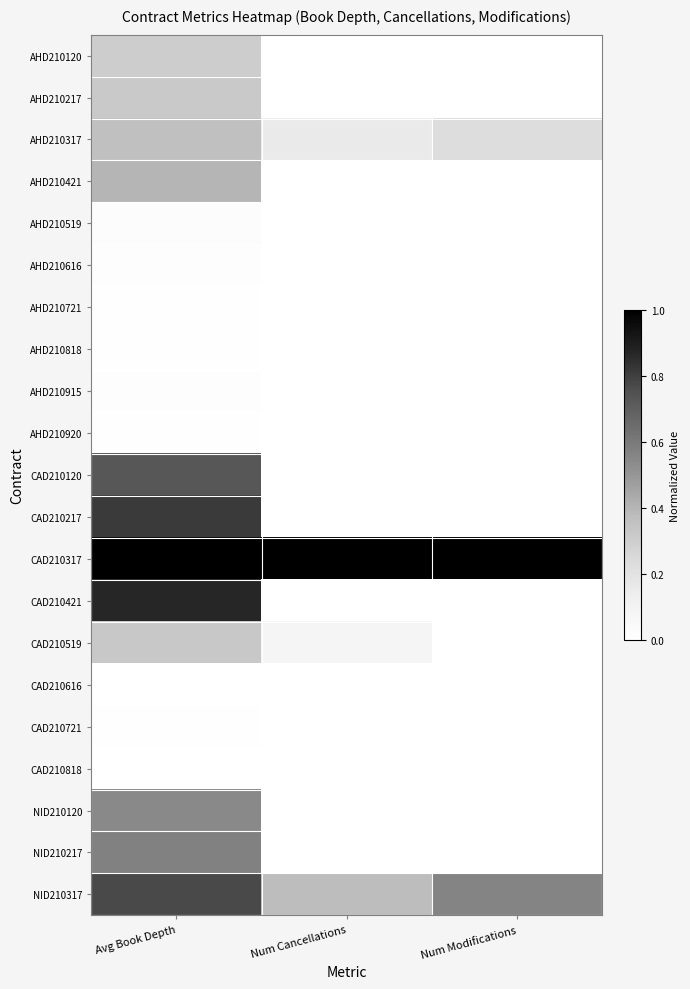

Reading left to right, extract all data points from this chart.

AHD210120: Avg Book Depth=0.3	Num Cancellations=0.0	Num Modifications=0.0
AHD210217: Avg Book Depth=0.3	Num Cancellations=0.0	Num Modifications=0.0
AHD210317: Avg Book Depth=0.4	Num Cancellations=0.2	Num Modifications=0.2
AHD210421: Avg Book Depth=0.4	Num Cancellations=0.0	Num Modifications=0.0
AHD210519: Avg Book Depth=0.0	Num Cancellations=0.0	Num Modifications=0.0
AHD210616: Avg Book Depth=0.0	Num Cancellations=0.0	Num Modifications=0.0
AHD210721: Avg Book Depth=0.0	Num Cancellations=0.0	Num Modifications=0.0
AHD210818: Avg Book Depth=0.0	Num Cancellations=0.0	Num Modifications=0.0
AHD210915: Avg Book Depth=0.0	Num Cancellations=0.0	Num Modifications=0.0
AHD210920: Avg Book Depth=0.0	Num Cancellations=0.0	Num Modifications=0.0
CAD210120: Avg Book Depth=0.7	Num Cancellations=0.0	Num Modifications=0.0
CAD210217: Avg Book Depth=0.8	Num Cancellations=0.0	Num Modifications=0.0
CAD210317: Avg Book Depth=1.0	Num Cancellations=1.0	Num Modifications=1.0
CAD210421: Avg Book Depth=0.9	Num Cancellations=0.0	Num Modifications=0.0
CAD210519: Avg Book Depth=0.3	Num Cancellations=0.1	Num Modifications=0.0
CAD210616: Avg Book Depth=0.0	Num Cancellations=0.0	Num Modifications=0.0
CAD210721: Avg Book Depth=0.0	Num Cancellations=0.0	Num Modifications=0.0
CAD210818: Avg Book Depth=0.0	Num Cancellations=0.0	Num Modifications=0.0
NID210120: Avg Book Depth=0.5	Num Cancellations=0.0	Num Modifications=0.0
NID210217: Avg Book Depth=0.6	Num Cancellations=0.0	Num Modifications=0.0
NID210317: Avg Book Depth=0.8	Num Cancellations=0.4	Num Modifications=0.6